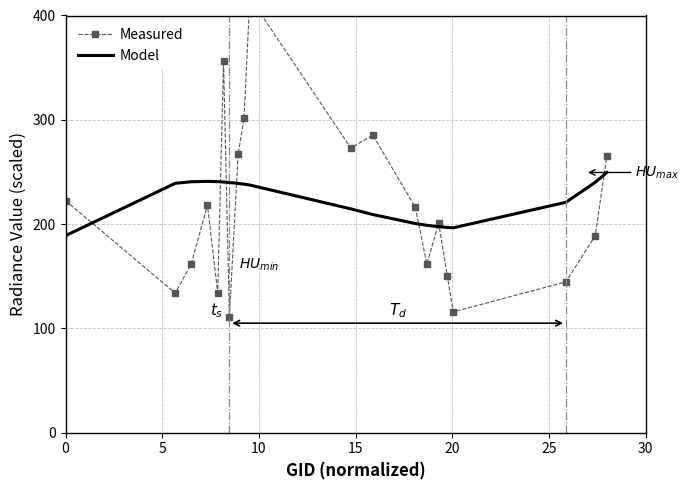

What is the maximum value for Model?

249.5